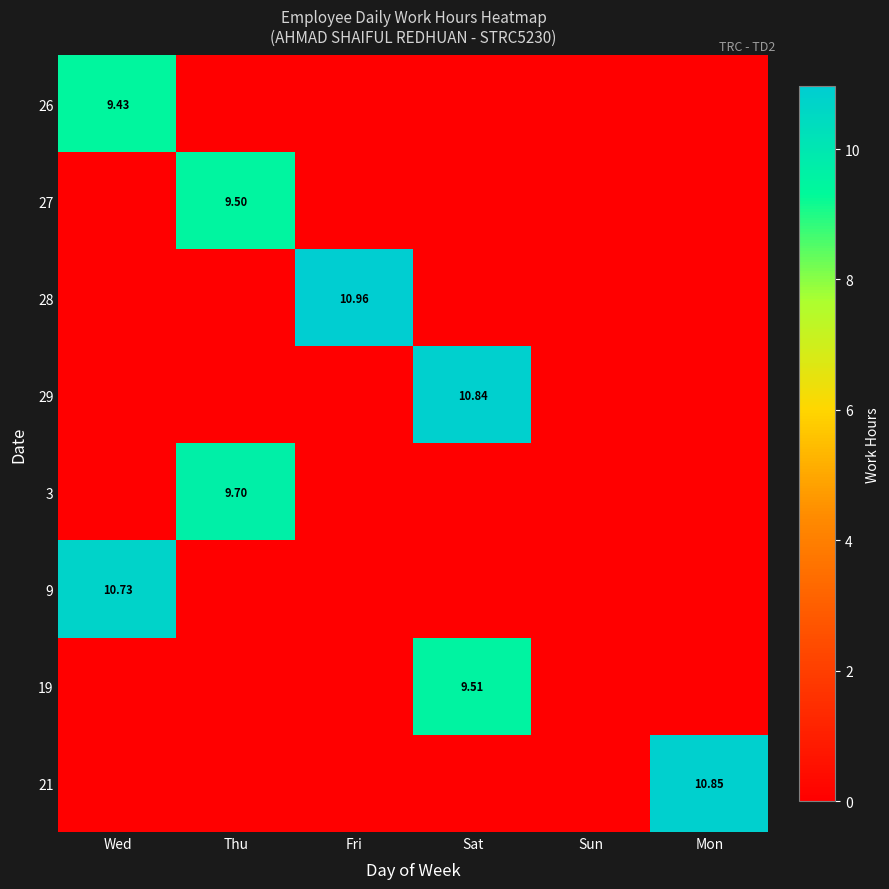

The 28 series shows 0.0 at Wed. True or false?

True